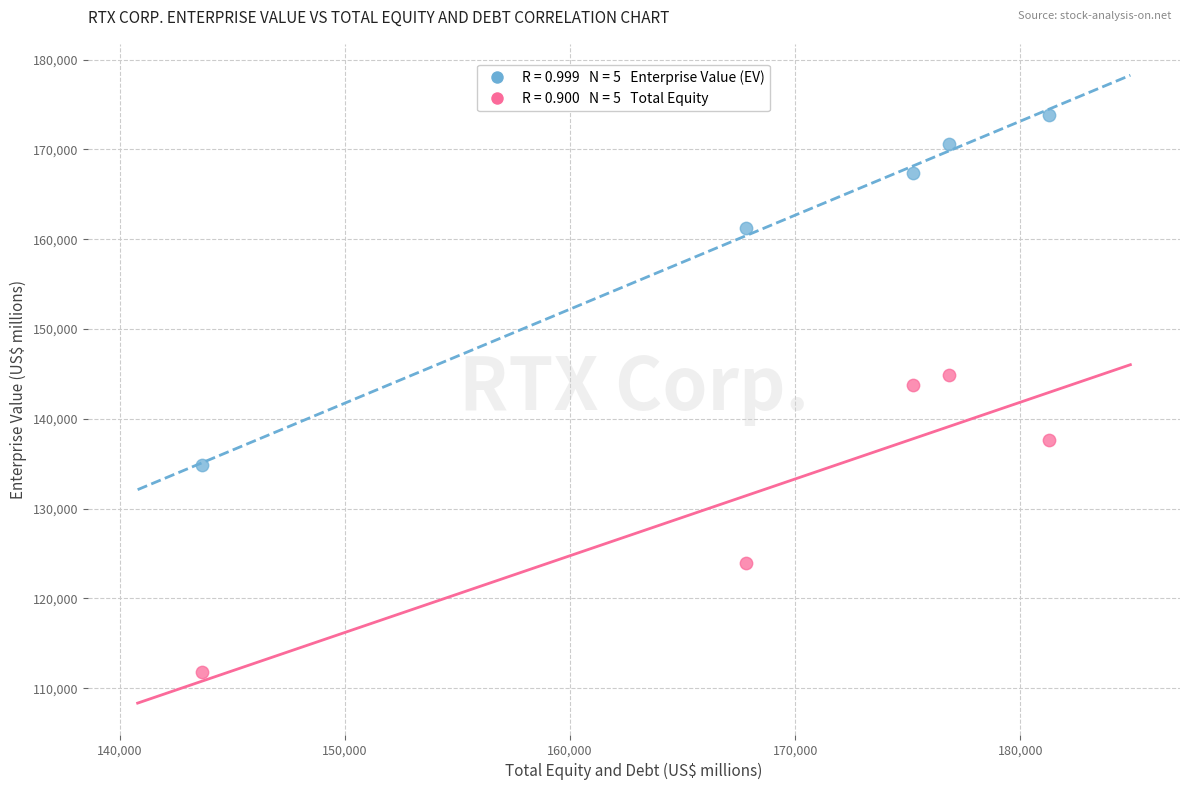

Across all series, what Y value is closest to 142862?

143770